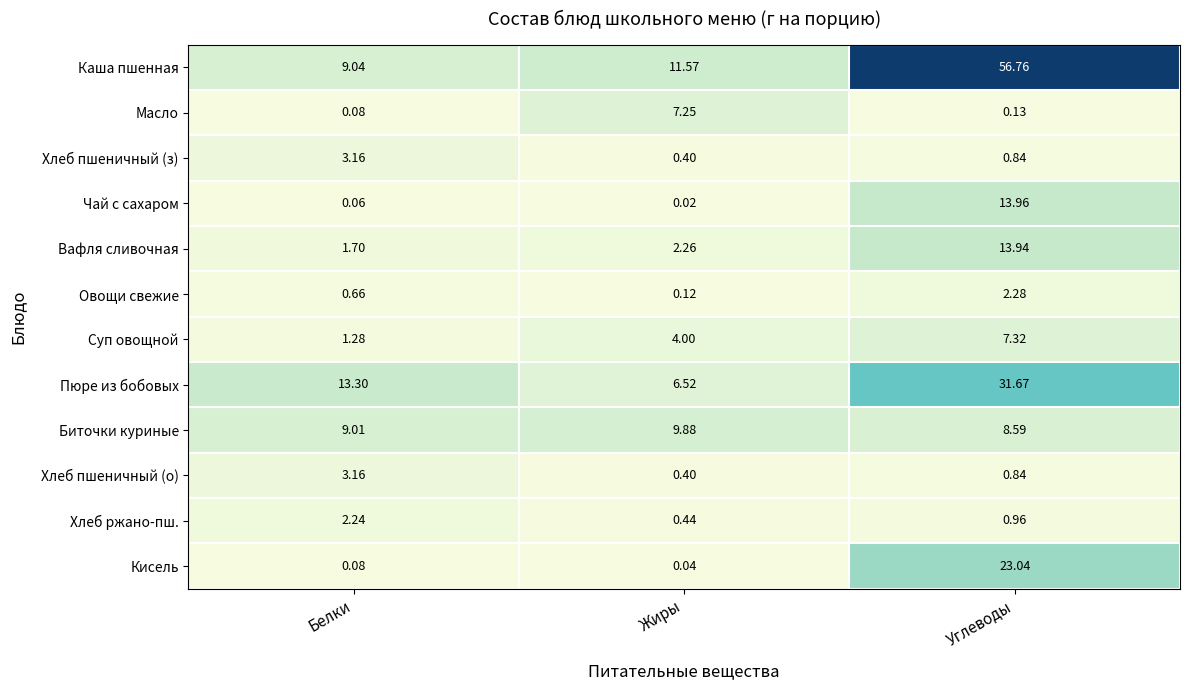

At which label does Биточки куриные first exceed 9?

Белки